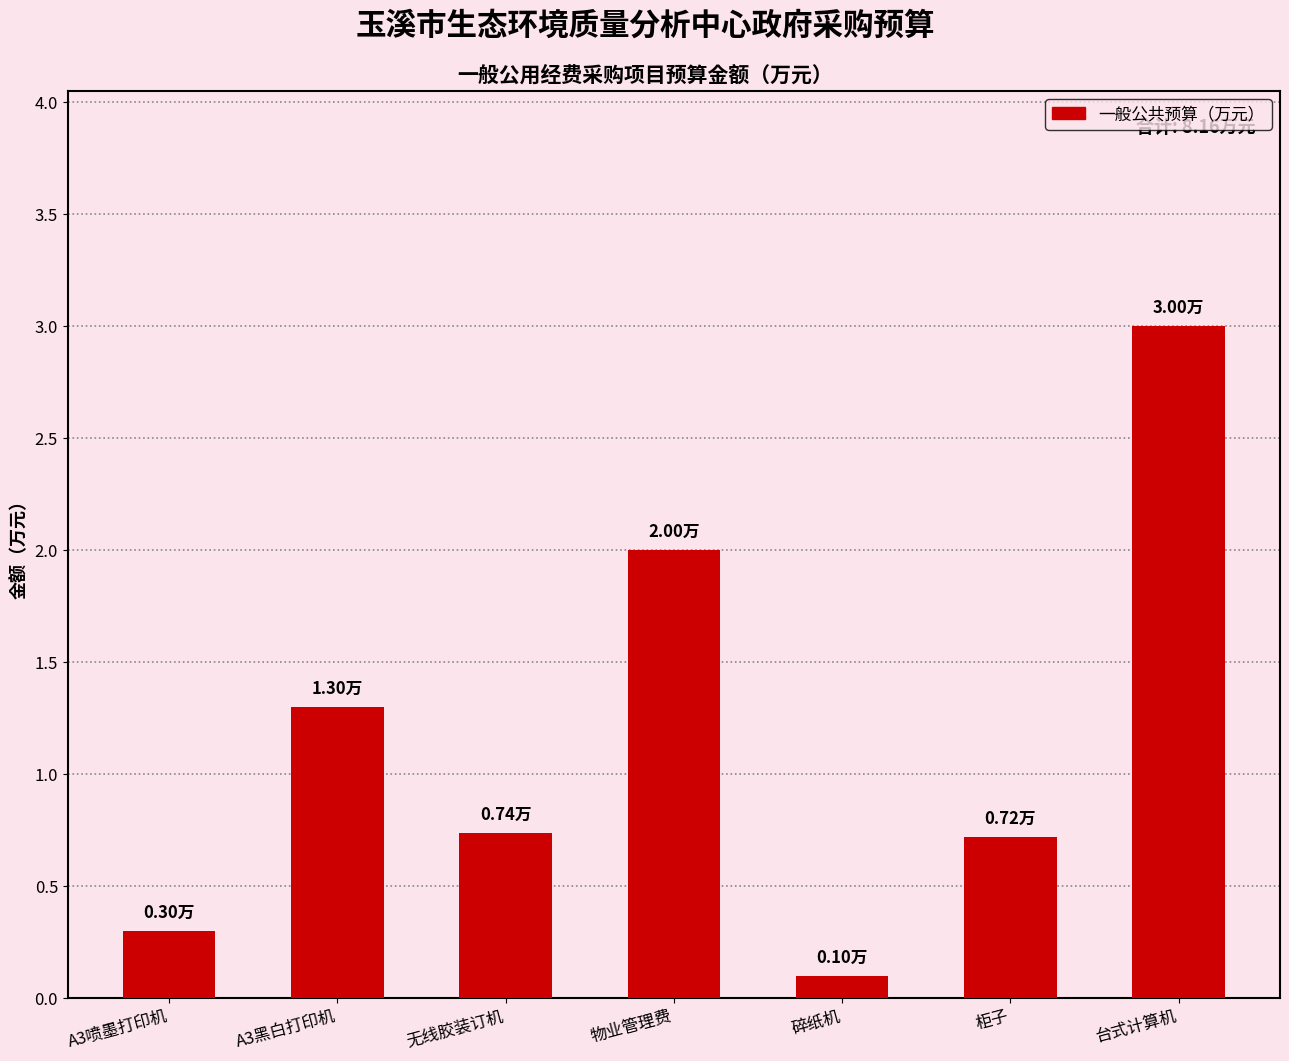

What is the label of the 7th bar from the left?

台式计算机